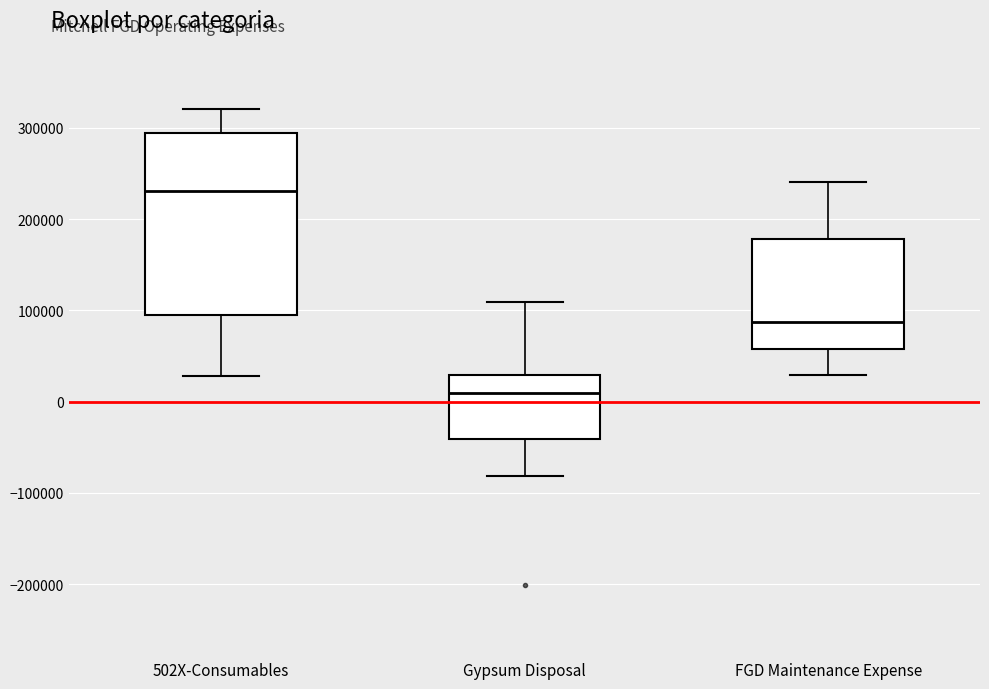

Reading left to right, transcribe this box plot: for each box, give where its median line is, the range the box spans, and where its two whiskers end, as read against the y-axis. The values are not printed on the chart, so give them approximately, as read against the axis.

502X-Consumables: median 230000, box 100000 to 290000, whiskers 30000 to 320000
Gypsum Disposal: median 10000, box -40000 to 30000, whiskers -80000 to 110000
FGD Maintenance Expense: median 90000, box 60000 to 180000, whiskers 30000 to 240000